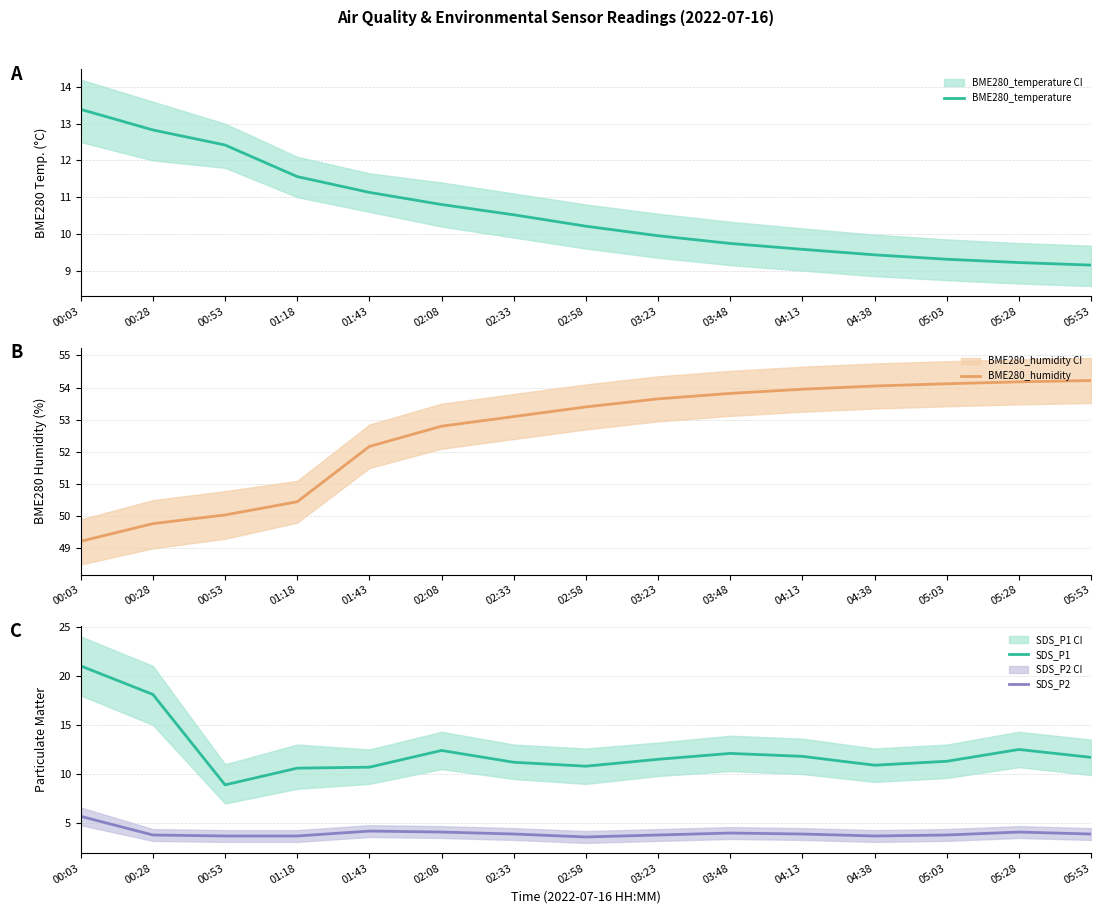

True or false: BME280_temperature and BME280_humidity intersect in this chart.

False